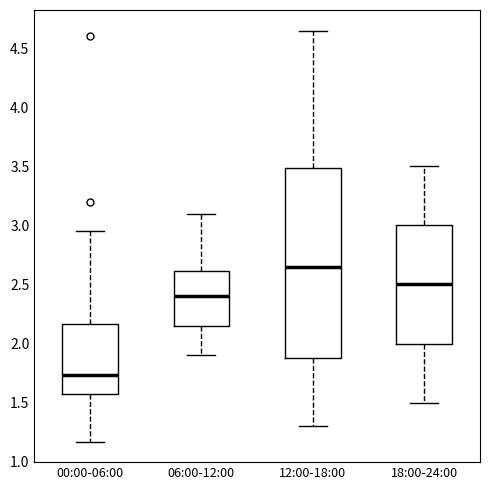

Where does the upper whisker of the box for 18:00-24:00 end on the y-axis? The values are not printed on the chart, so give them approximately, as read against the axis.

3.50